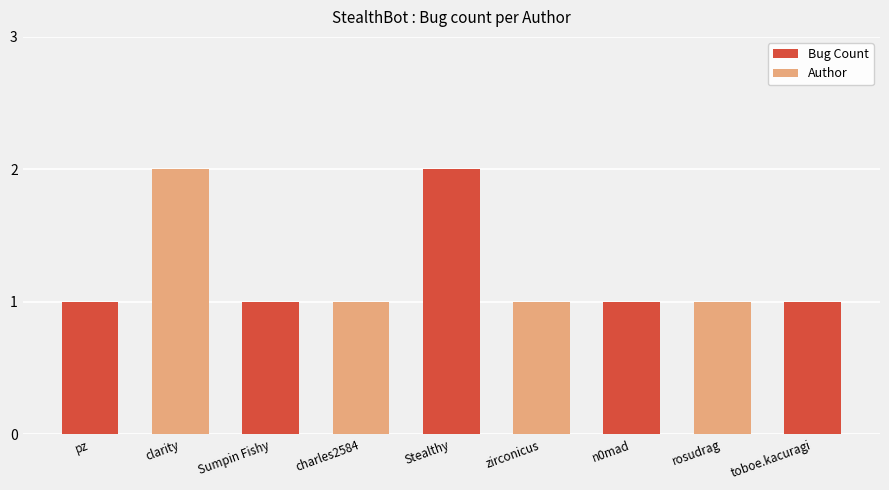

Count the number of data series in this chart.

1